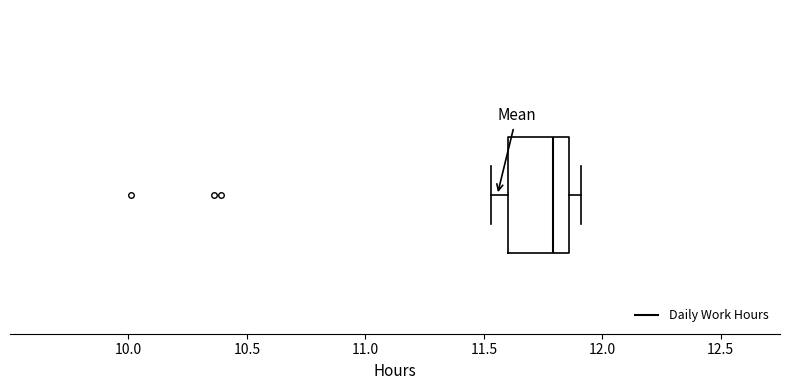

Transcribe this box plot: give where the median line is, the range the box spans, and where the two whiskers end, as read against the x-axis. The values are not printed on the chart, so give them approximately, as read against the axis.

median 11.80, box 11.60 to 11.85, whiskers 11.55 to 11.90